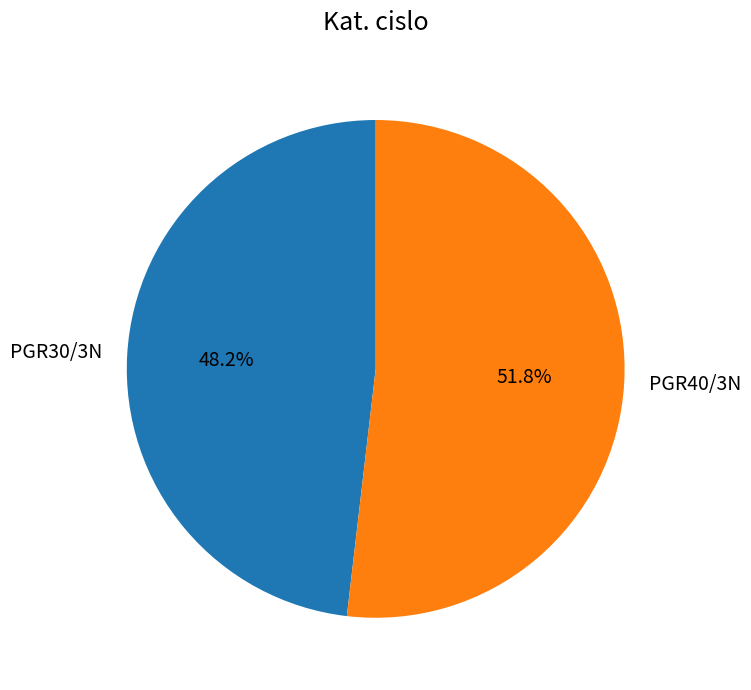

What is the majority slice?

PGR40/3N